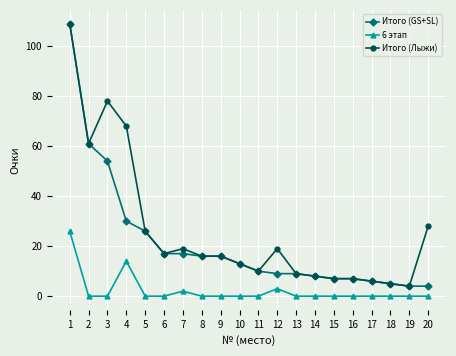

List the series in order of their overall mean, lowest first.

6 этап, Итого (GS+SL), Итого (Лыжи)